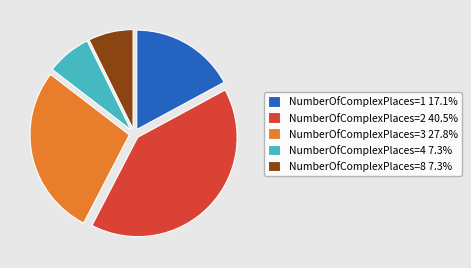

Combined, do NumberOfComplexPlaces=3 27.8% and NumberOfComplexPlaces=2 40.5% account for over 50%?

Yes